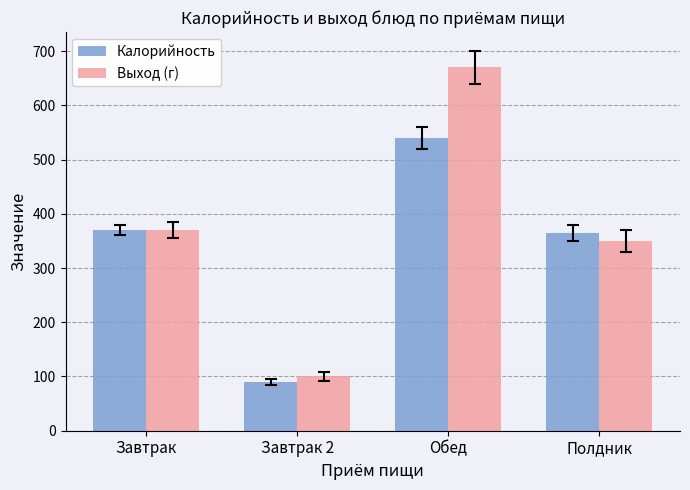

Which series has the largest range (max minus min)?

Выход (г)